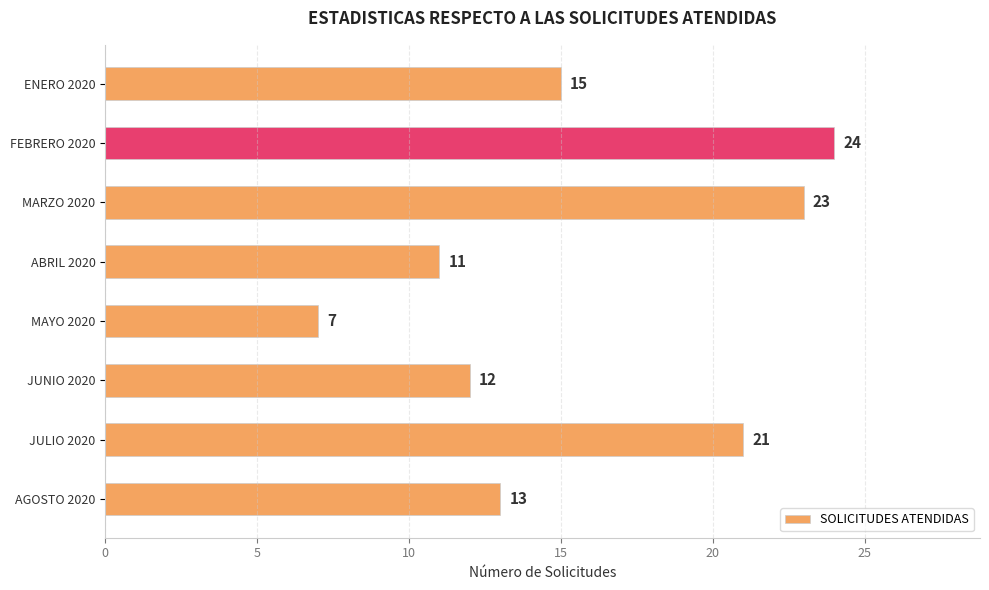

Reading top to bottom, what are all the values shown in this chart?

15	24	23	11	7	12	21	13